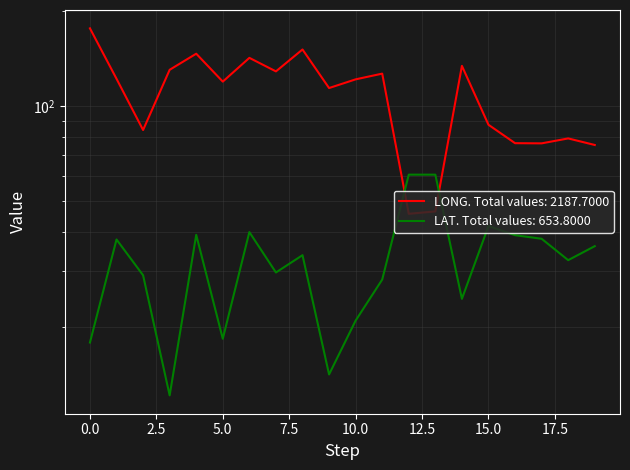

At which label does LAT reach its peak?

12